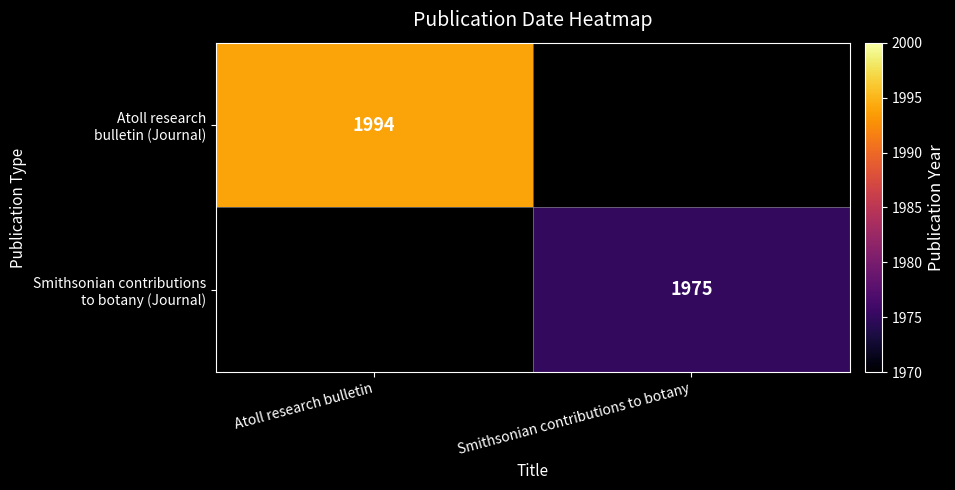

At which category does the chart reach its peak across all series?

Atoll research bulletin